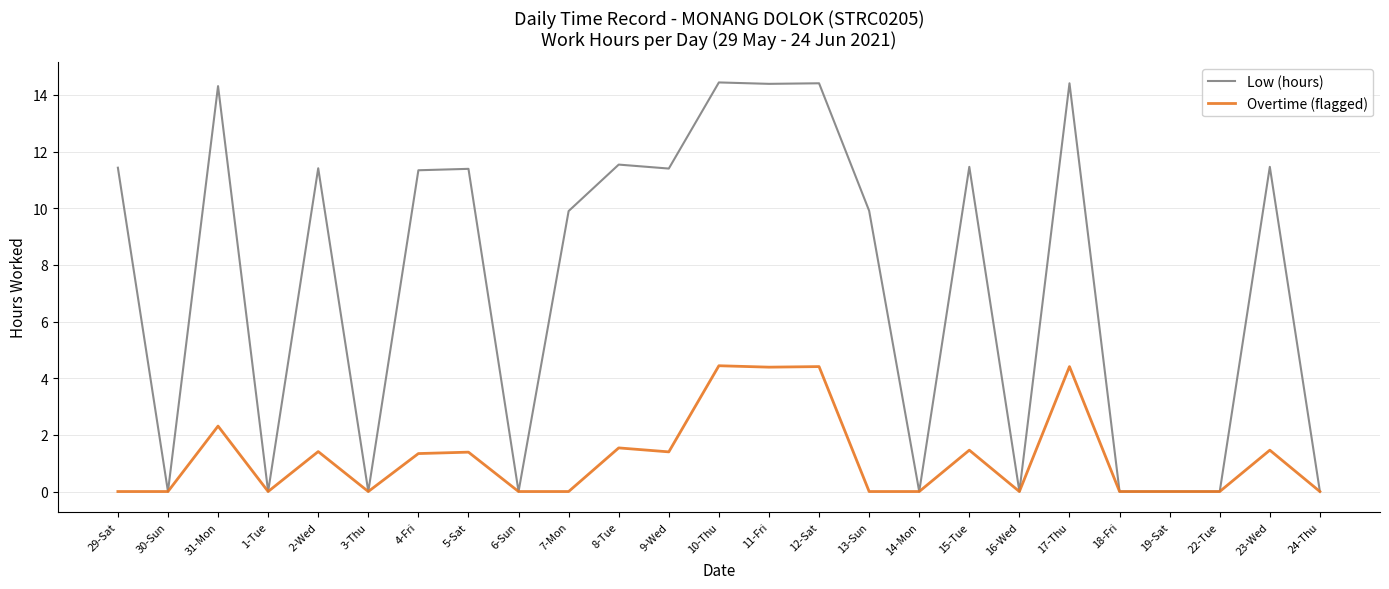

List the series in order of their peak value, highest first.

Low (hours), Overtime (flagged)